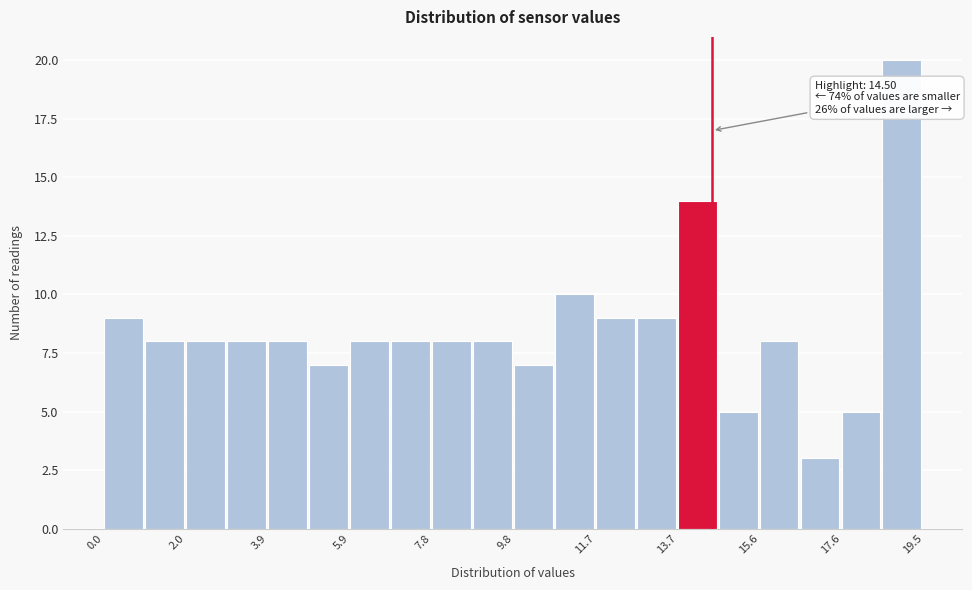

Which range on the x-axis has the tallest bar?

18.6 to 19.6